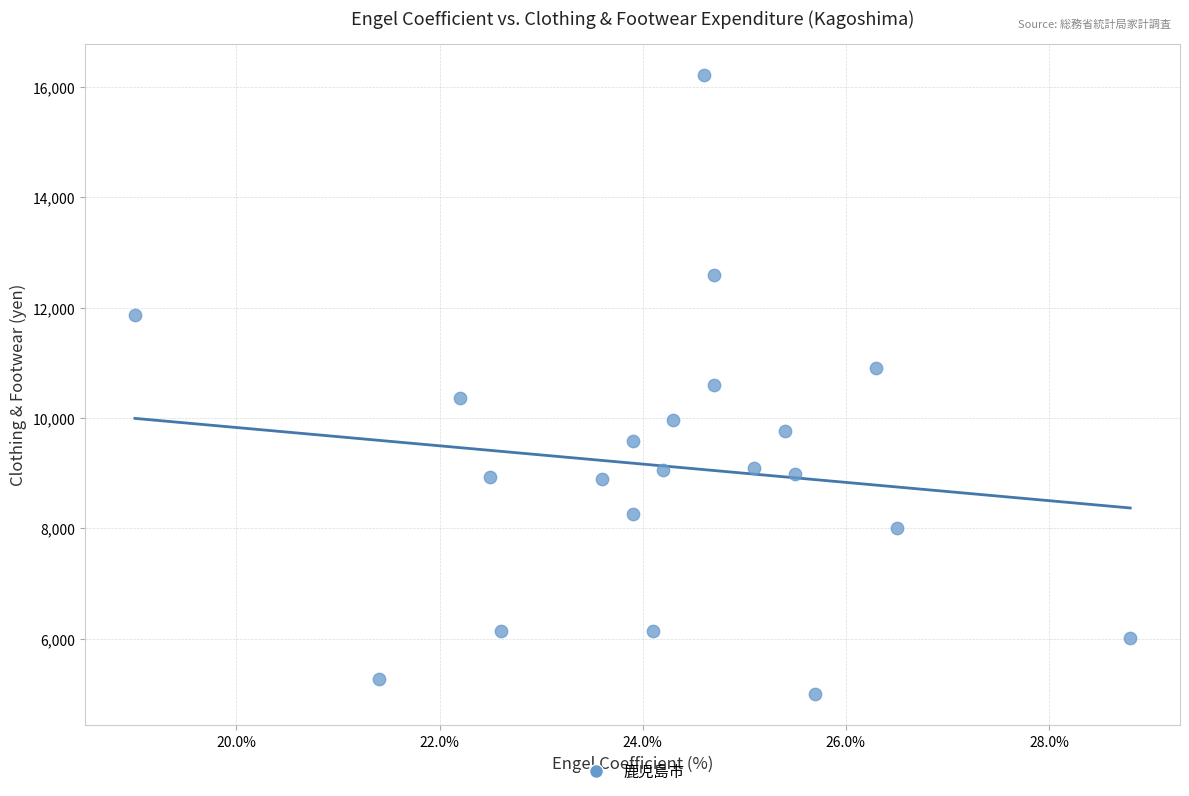

What is the range of Y values (max minus min)?

11235